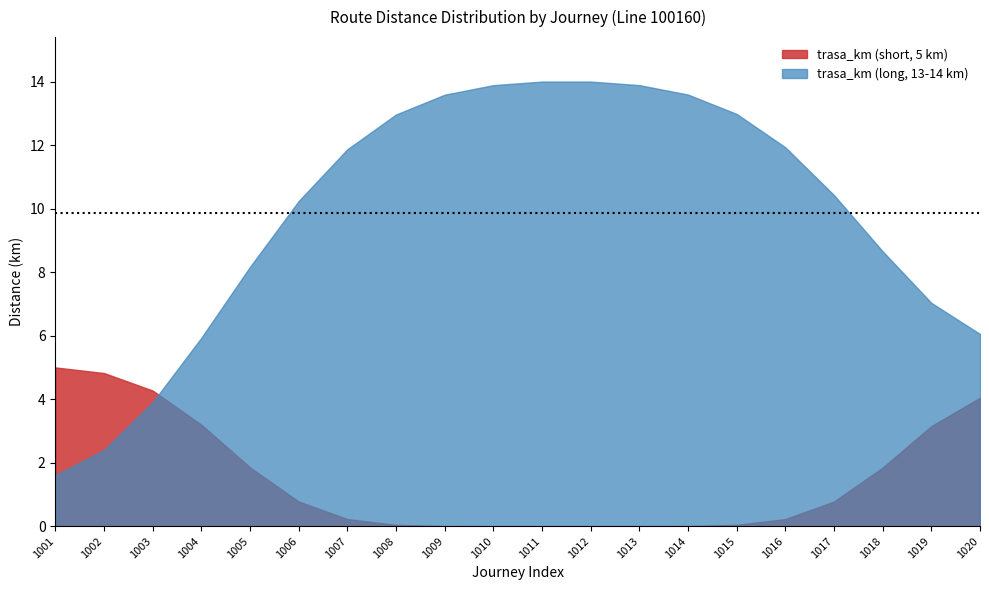

What is the sum of all trasa_km (long, 13-14 km) values?

197.1